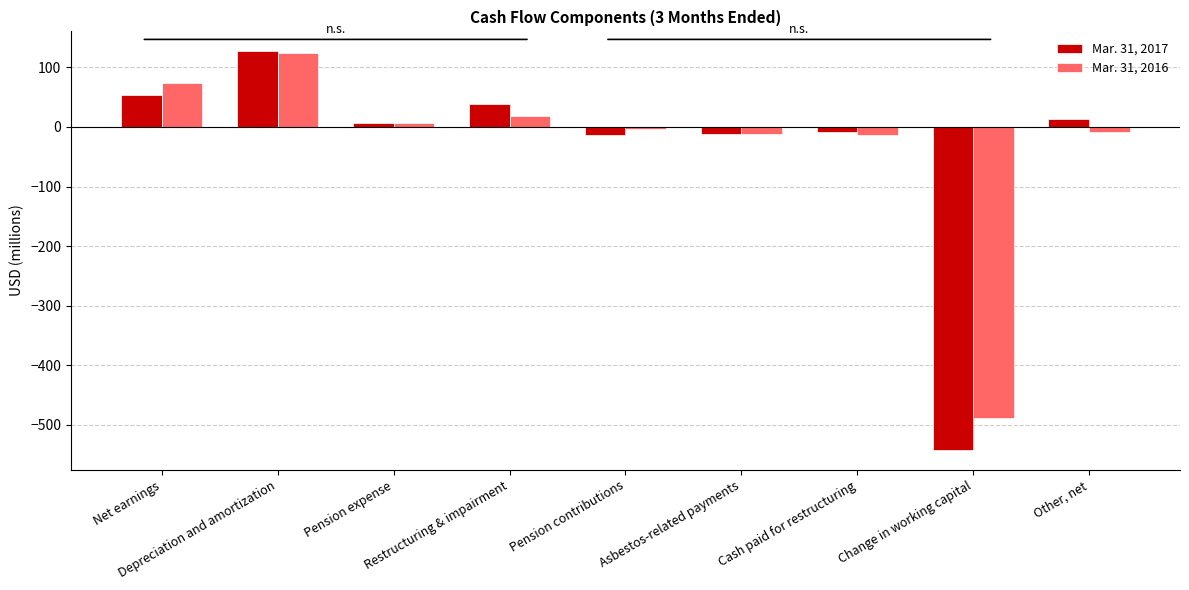

What is the difference between the maximum and minimum values in the Mar. 31, 2017 series?

669